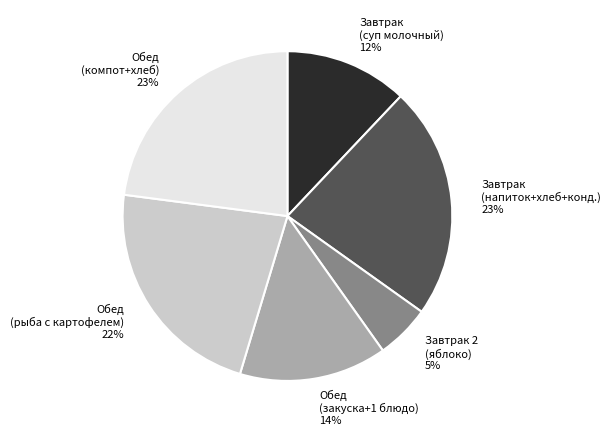

To the nearest percent, what portion does Обед (компот+хлеб) represent?

23%